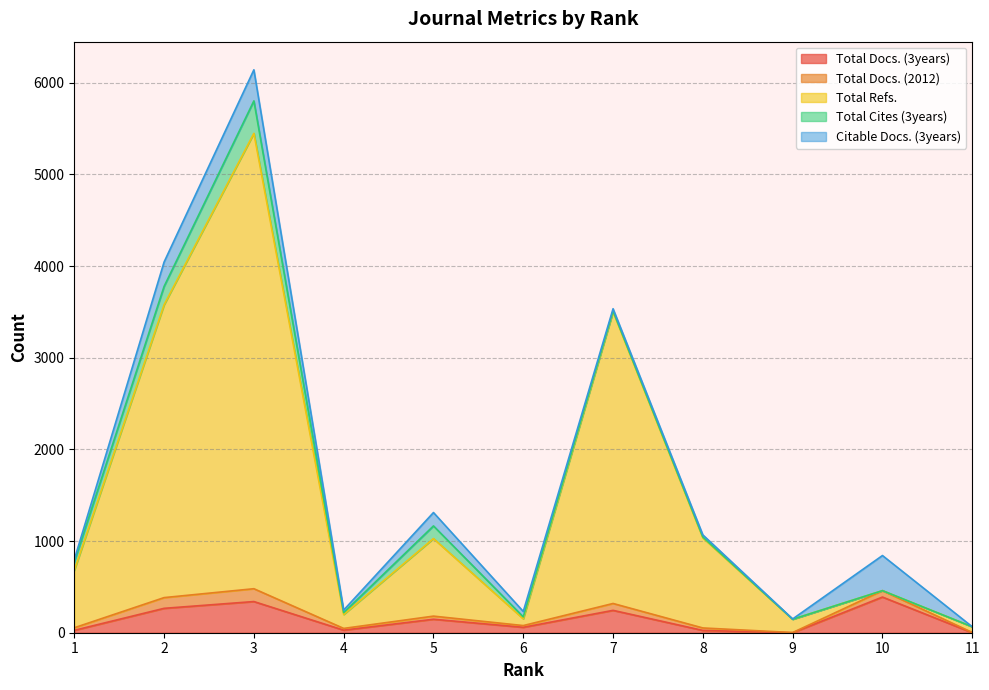

Reading left to right, transcribe all the data shown in this chart.

Total Docs. (3years): 26	266	340	28	147	59	244	25	0	389	0
Total Docs. (2012): 28	117	140	19	34	19	75	27	2	70	3
Total Refs.: 626	3194	4967	152	846	74	3182	983	145	0	62
Total Cites (3years): 91	200	354	20	138	21	9	8	0	0	0
Citable Docs. (3years): 26	266	339	28	146	59	24	24	3	383	0